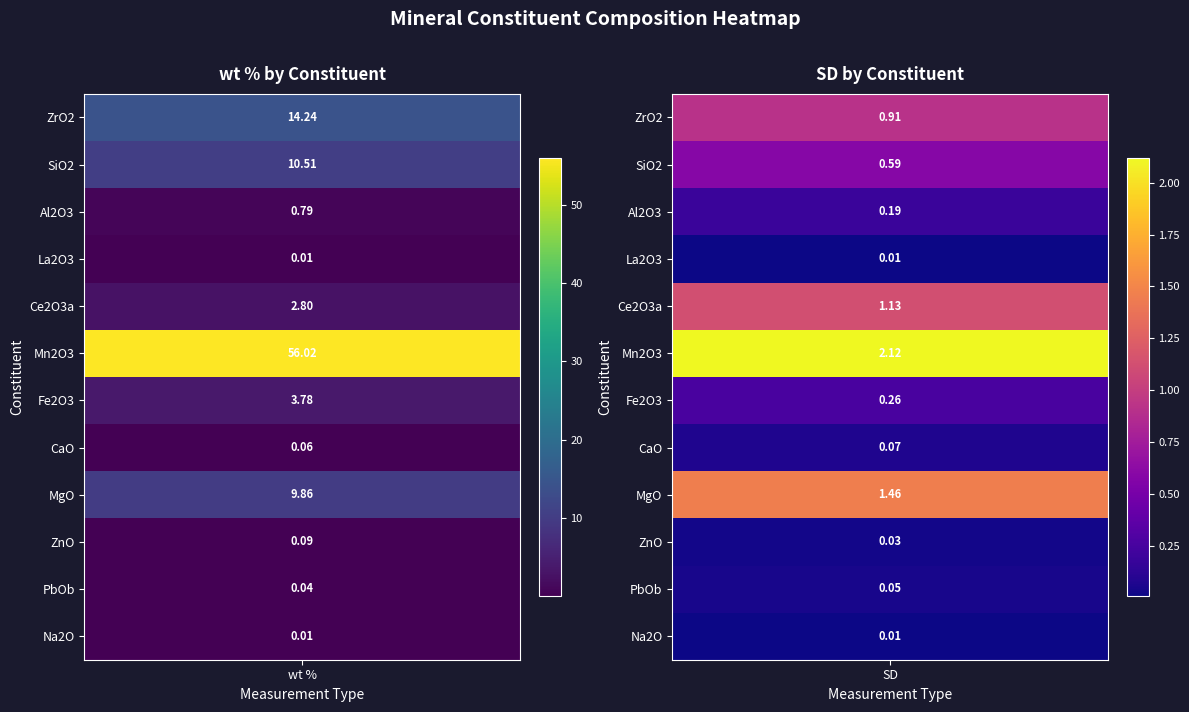

Where does the SiO2 series first go above 10?

ZrO2